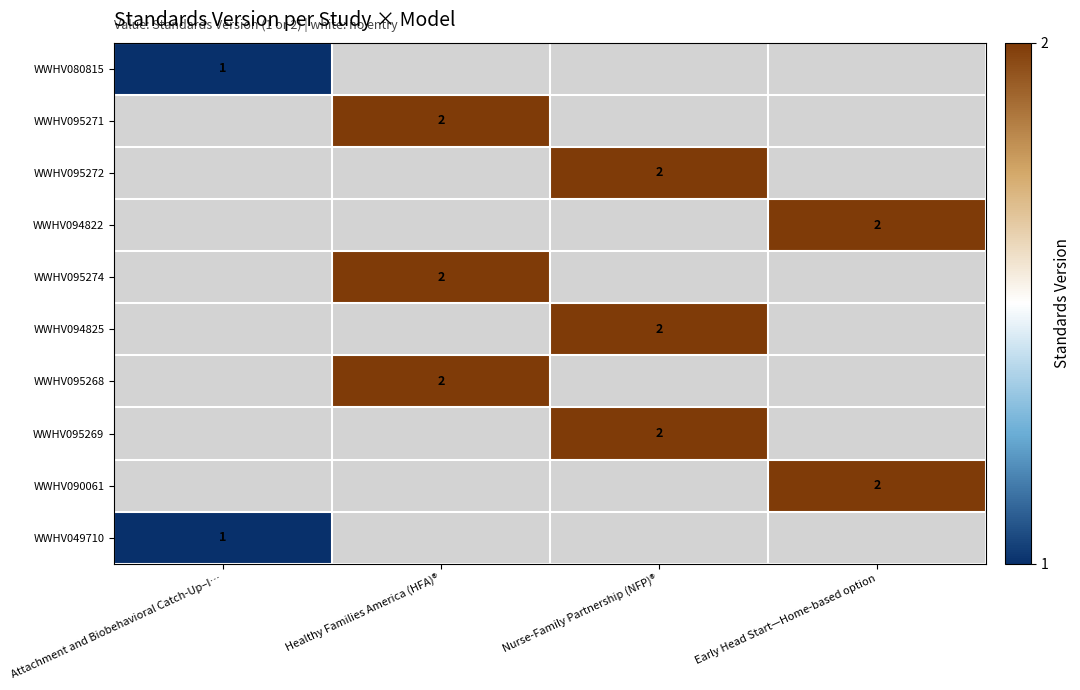

At how many categories does at least one series exceed 0?

4